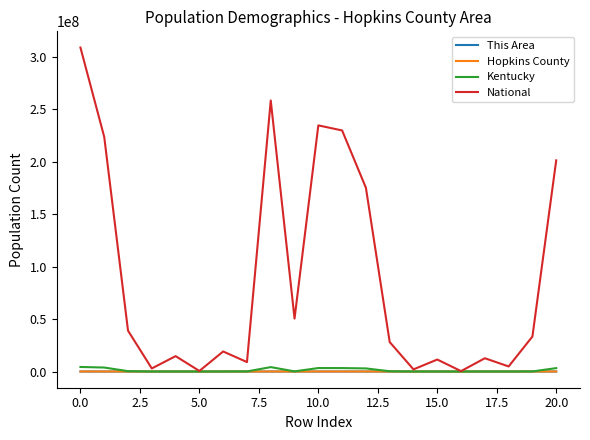

How many series are shown in this chart?

4